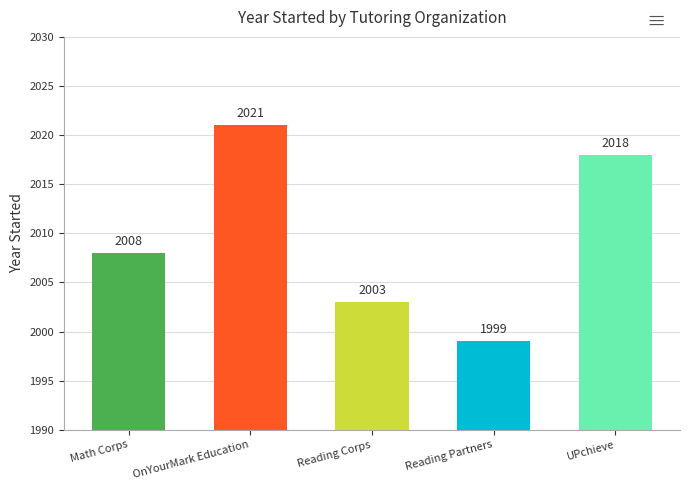

What is the greatest value displayed?

2021